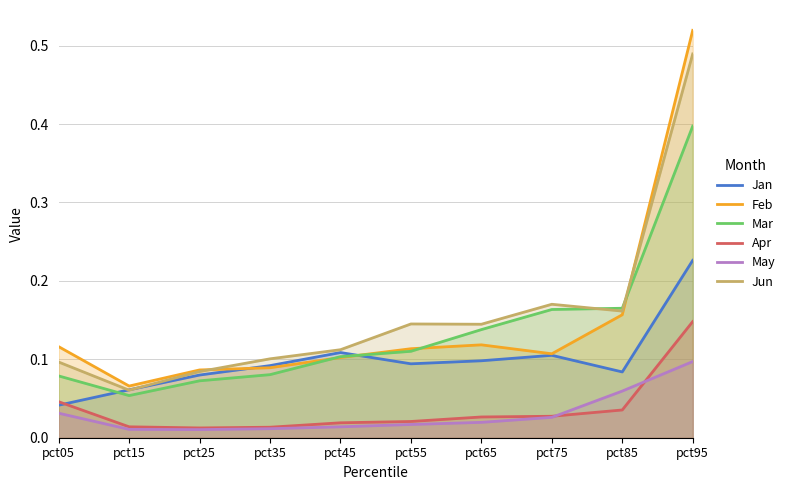

The Jan series shows 0.0 at pct15. True or false?

False